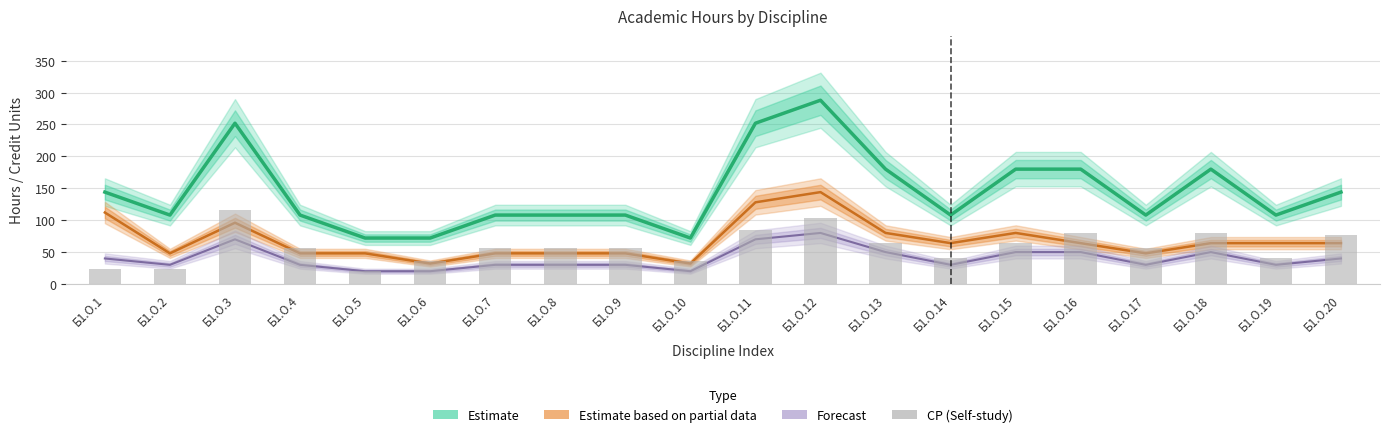

At which label does СР (Self-study) first exceed 56?

Б1.О.3